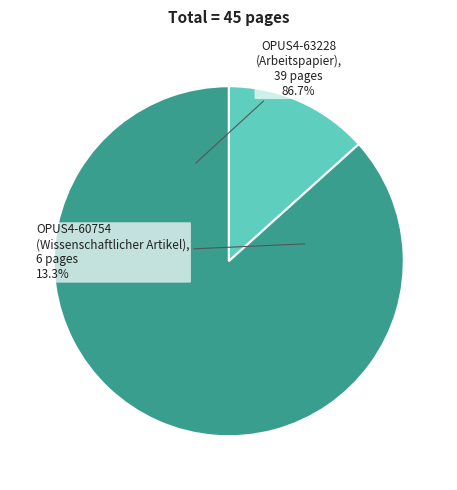

Count the number of slices in the pie.

2